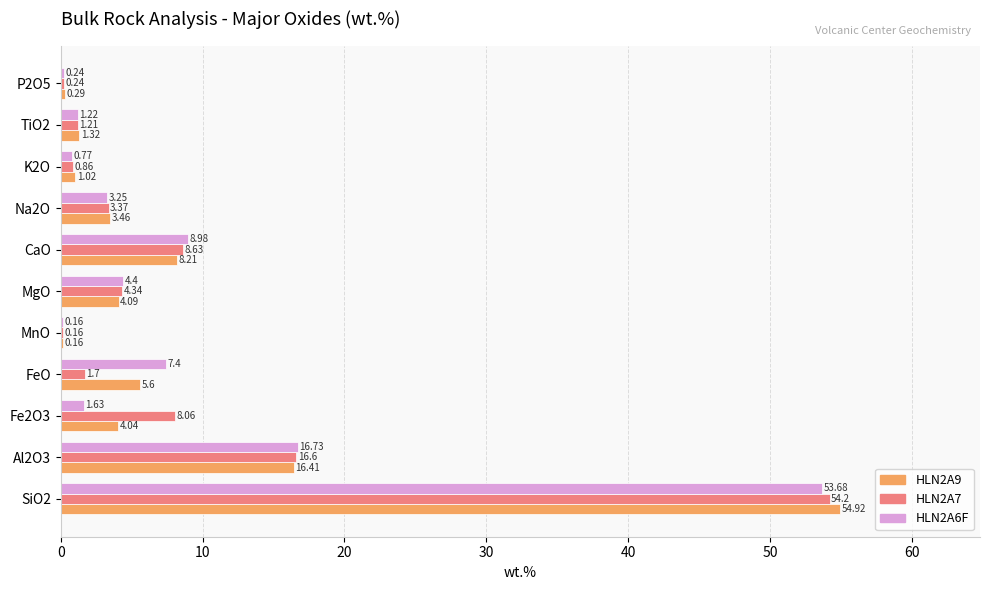

What is the sum of all HLN2A9 values?

99.5